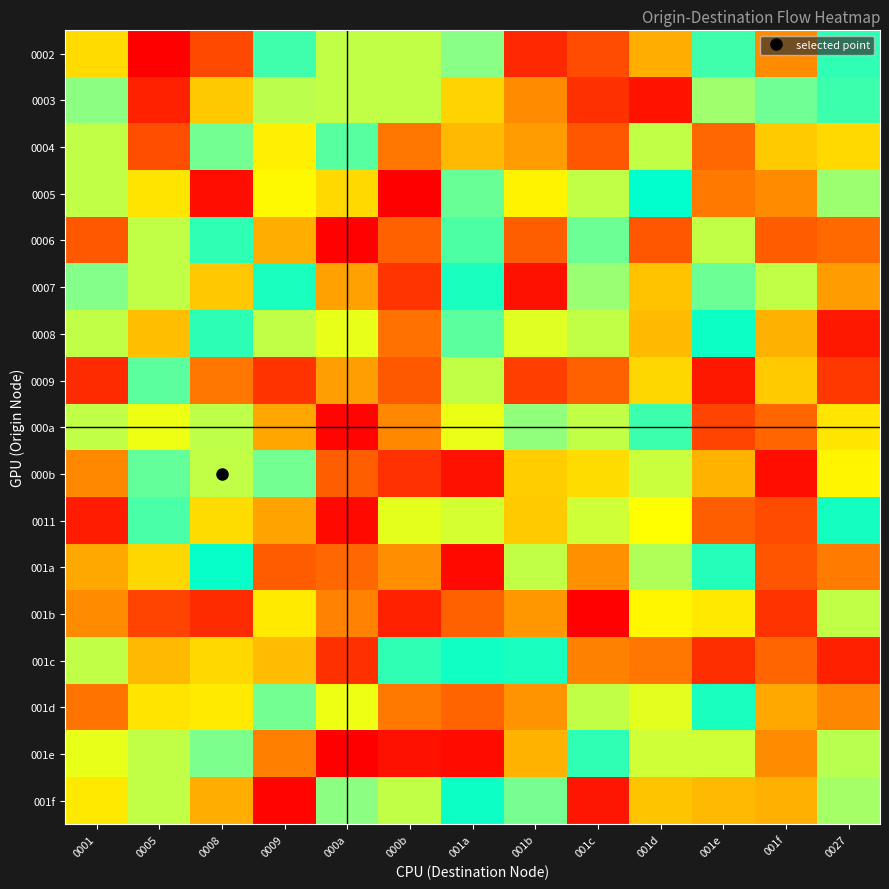

How many data points does each series have?

13